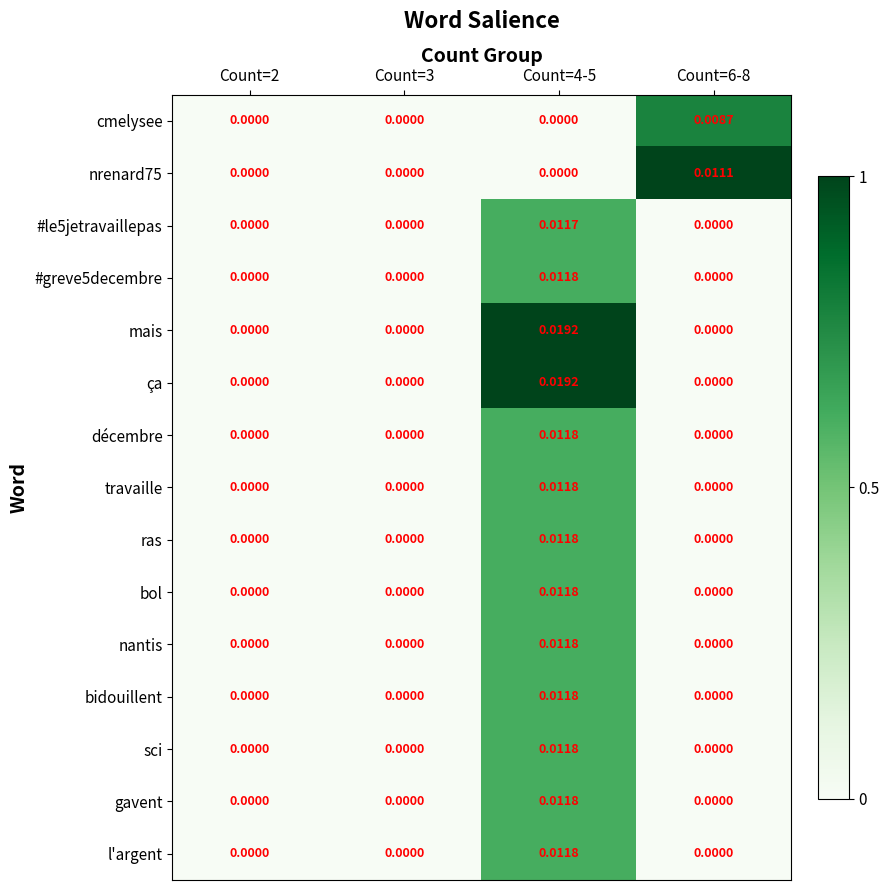

Is the value of nrenard75 at Count=6-8 greater than the value of ça at Count=3?

Yes